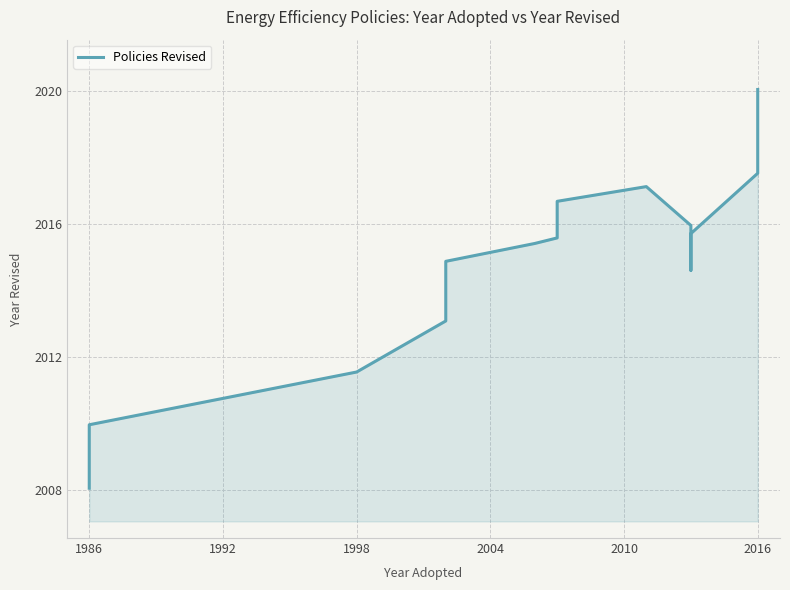

How many points are higher than both their immediate neighbors (excluding endpoints)?

1